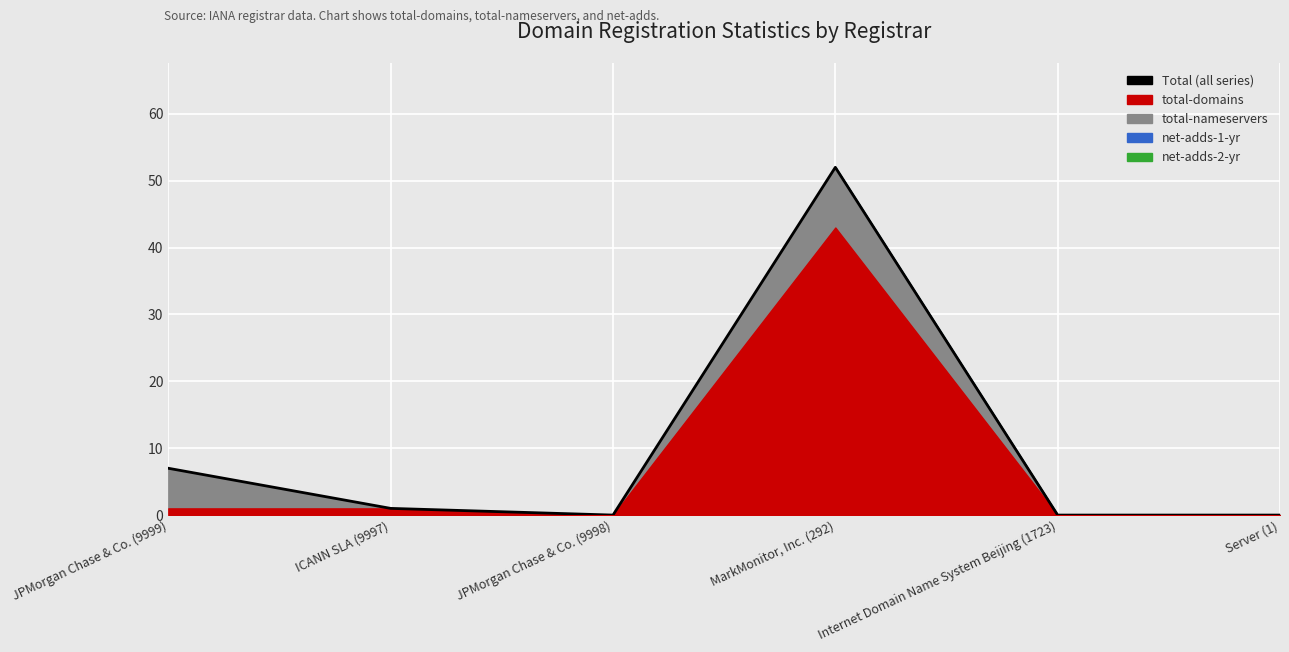

Reading right to left, list all the values displayed in this chart.

Server (1)=0	Internet Domain Name System Beijing (1723)=0	MarkMonitor, Inc. (292)=52	JPMorgan Chase & Co. (9998)=0	ICANN SLA (9997)=1	JPMorgan Chase & Co. (9999)=7